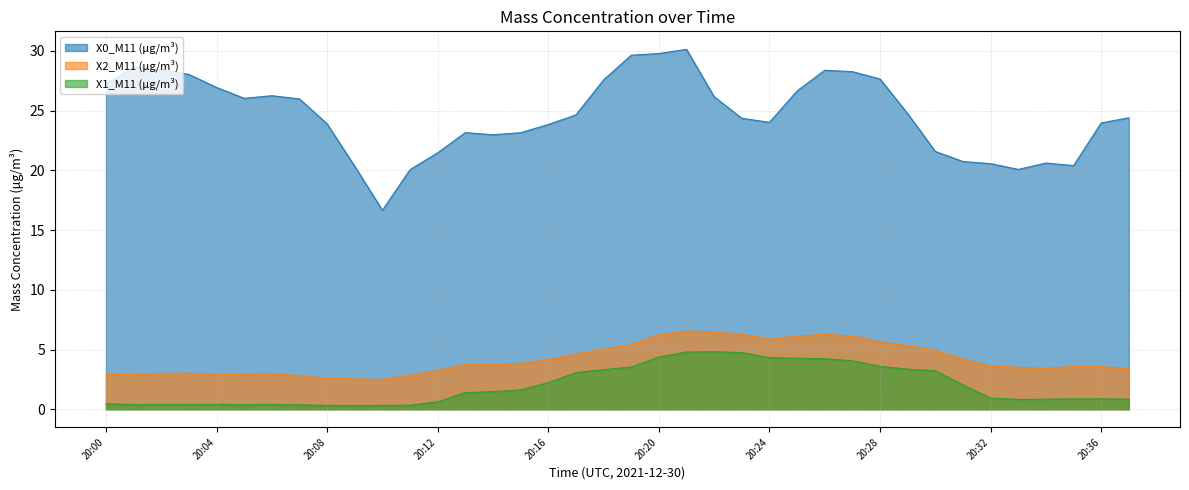

What is the approximate value of X2_M11 (μg/m³) at 20:09?

2.5